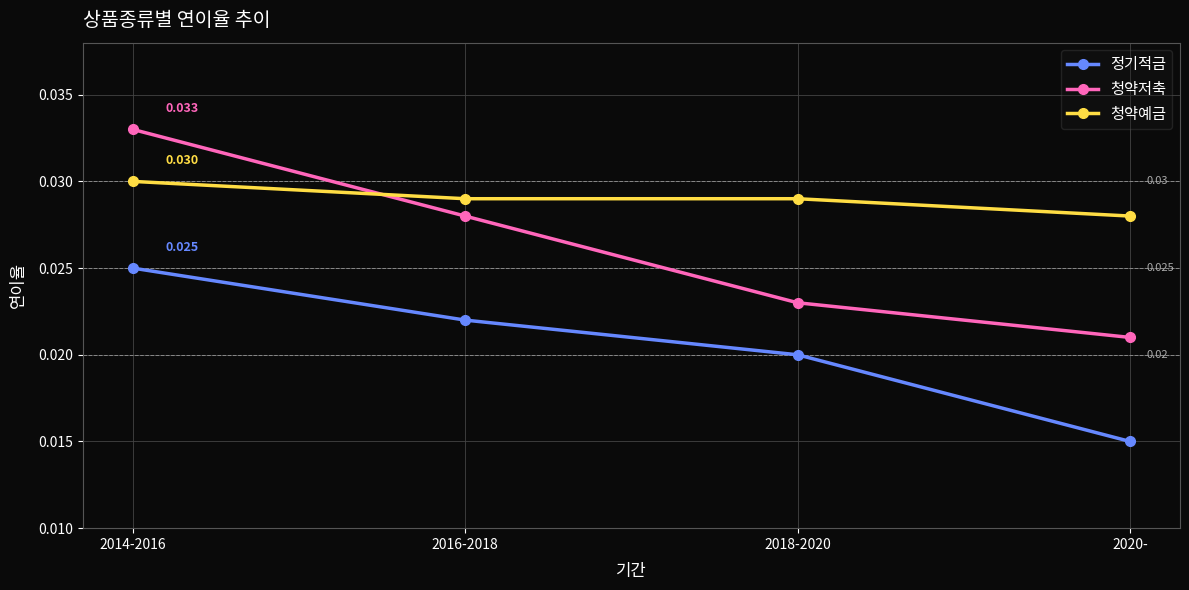

Count the number of data series in this chart.

3